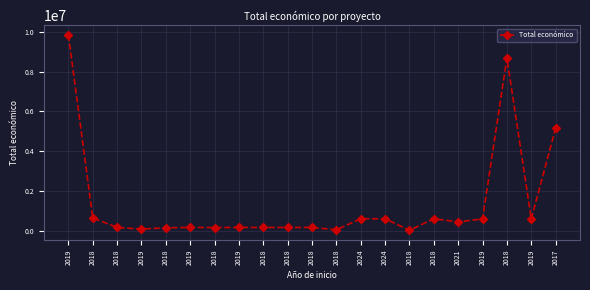

Count the number of categories in the chart.

21